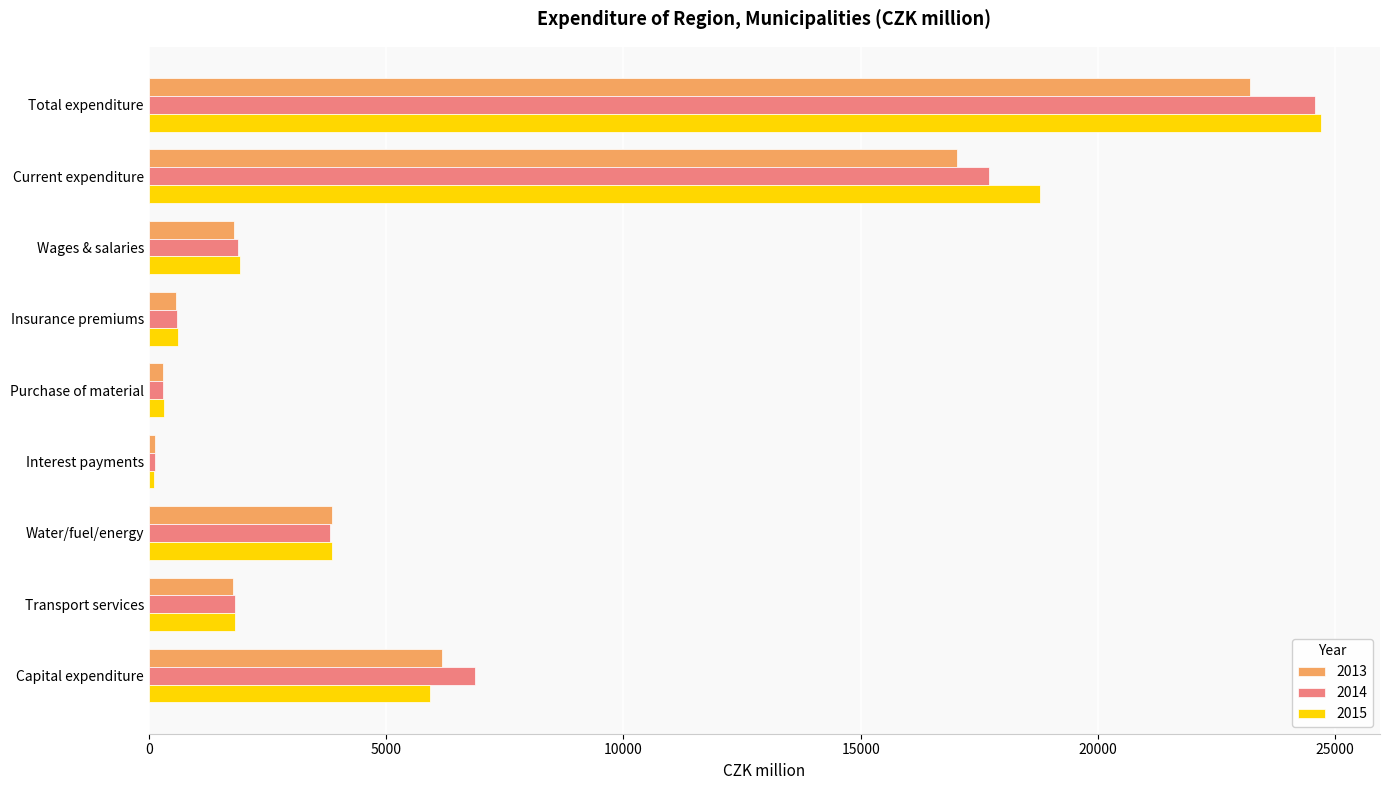

Between Current expenditure and Capital expenditure, which series saw the biggest shift?

2015